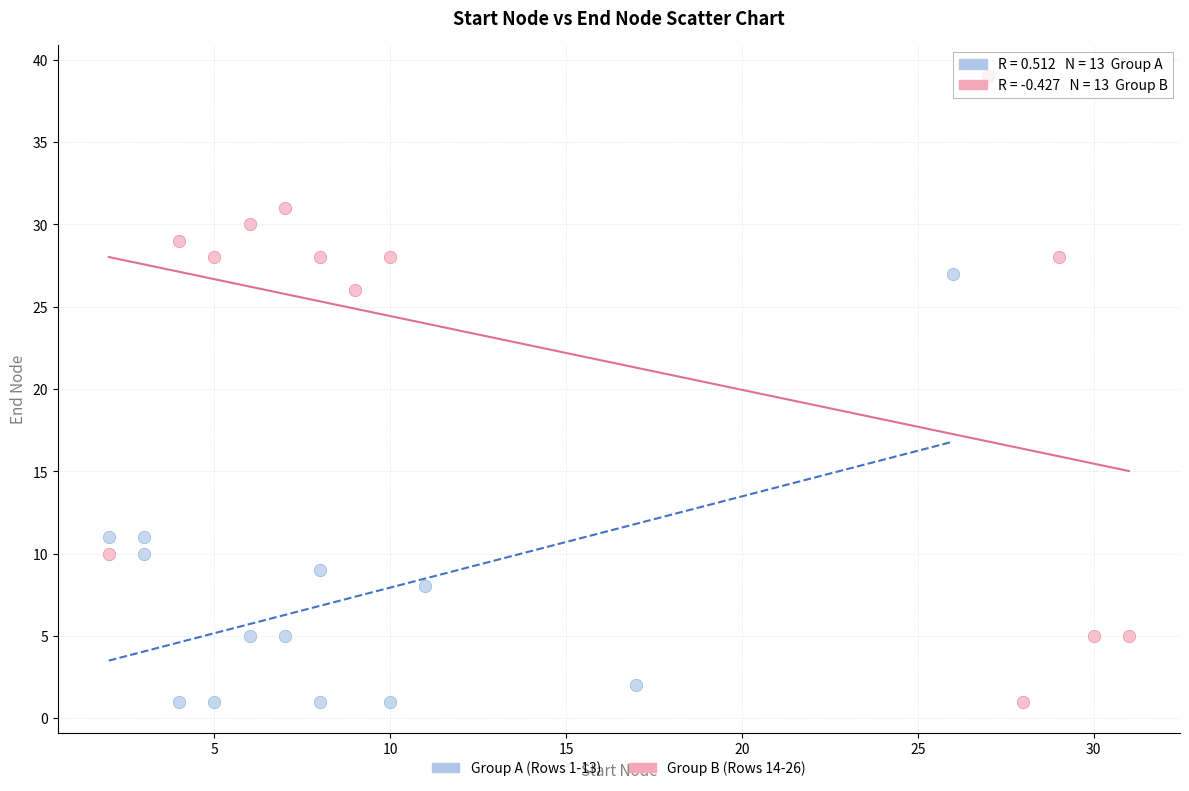

Which series has the widest spread of Y values?

Group B (Rows 14-26)